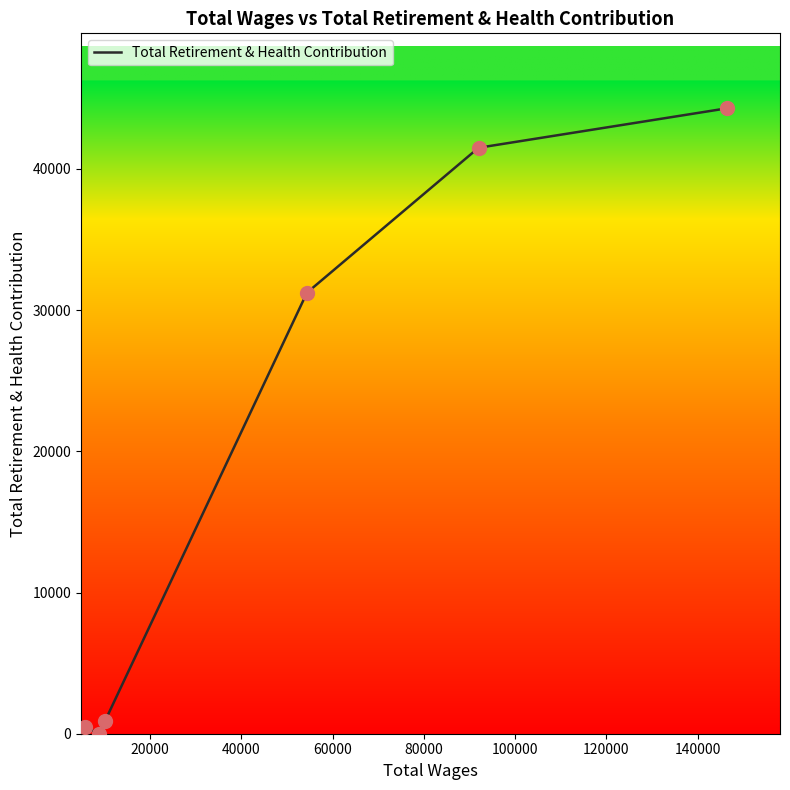

How many interior local valleys (lower than both neighbors) does the data have?

1